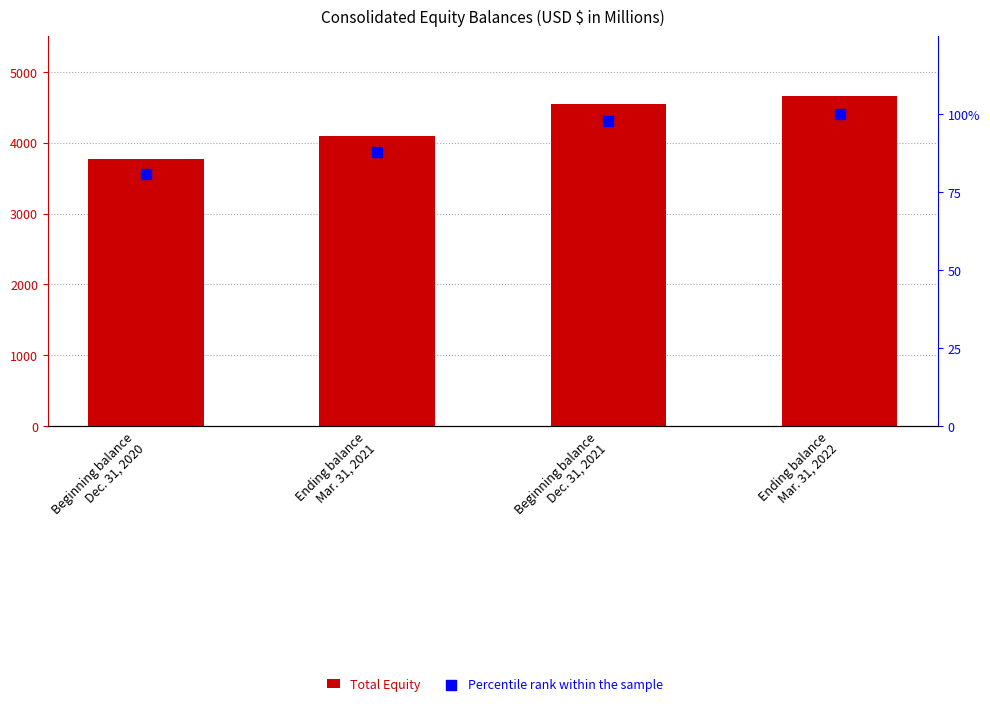

At which category is the sum across all series the highest?

Ending balance
Mar. 31, 2022